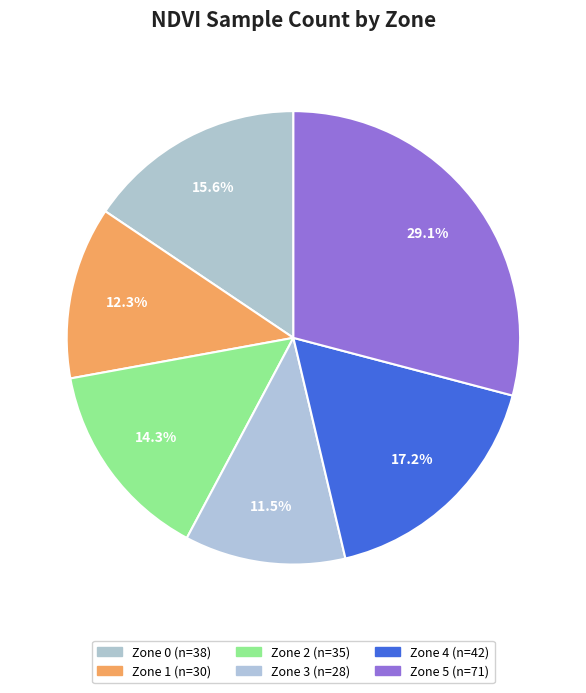

Which category has the biggest portion of the pie?

Zone 5